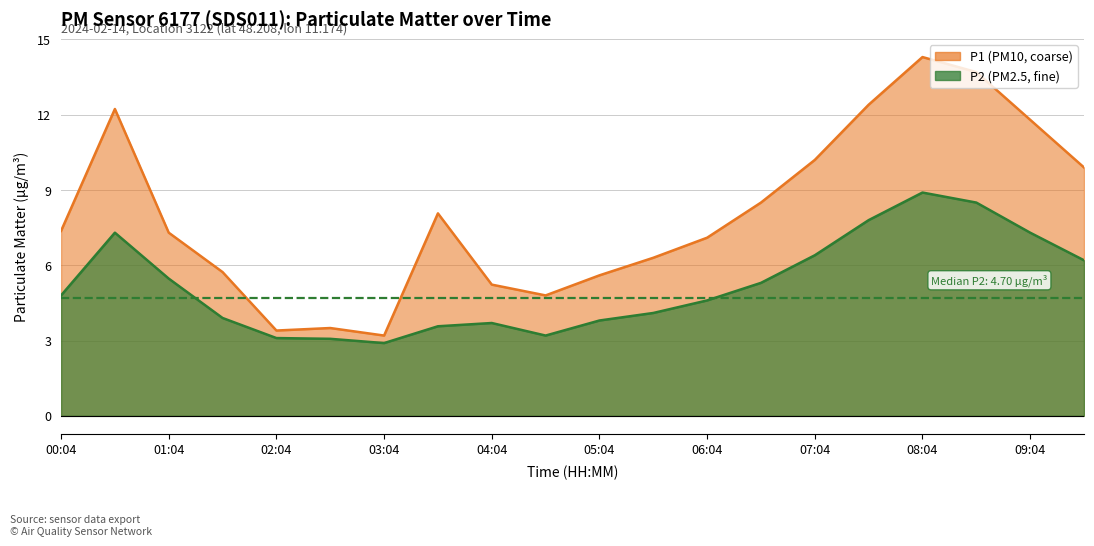

True or false: P2 and P1 cross at least once.

False